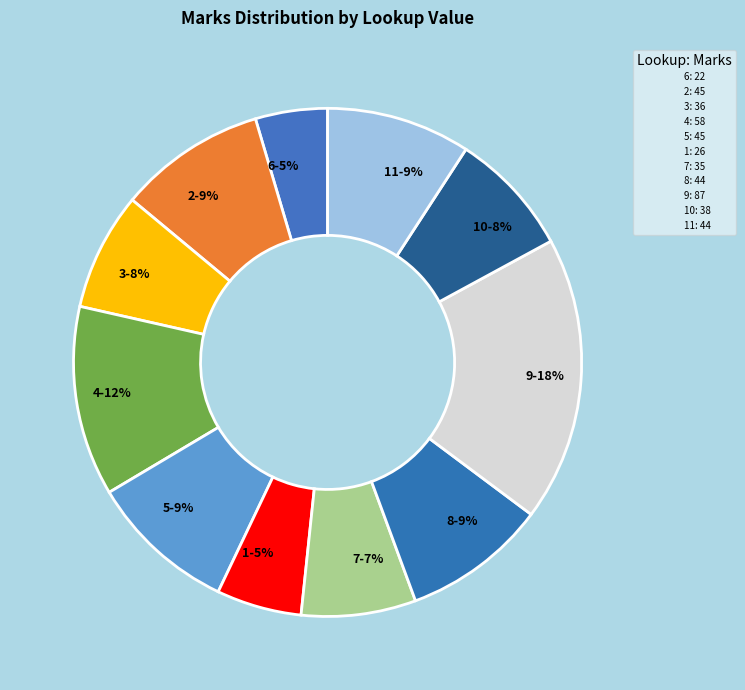

Is there any slice that represents more than half of the pie?

No